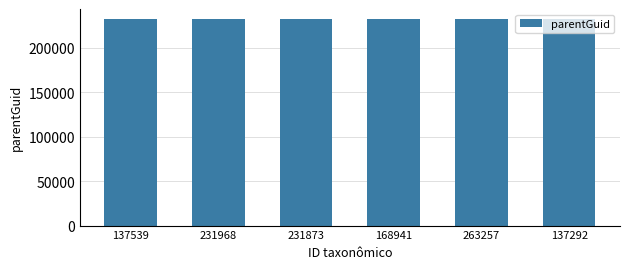

What is the average value?

231920